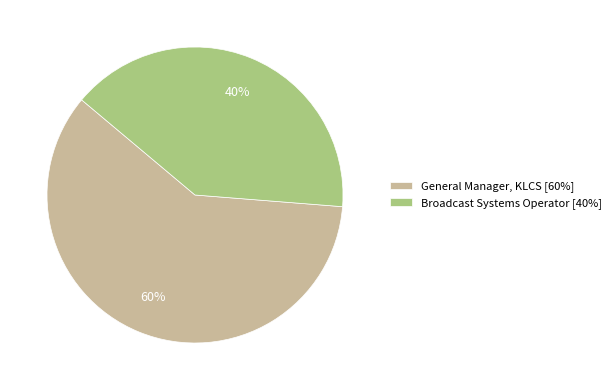

How many slices are in this pie chart?

2